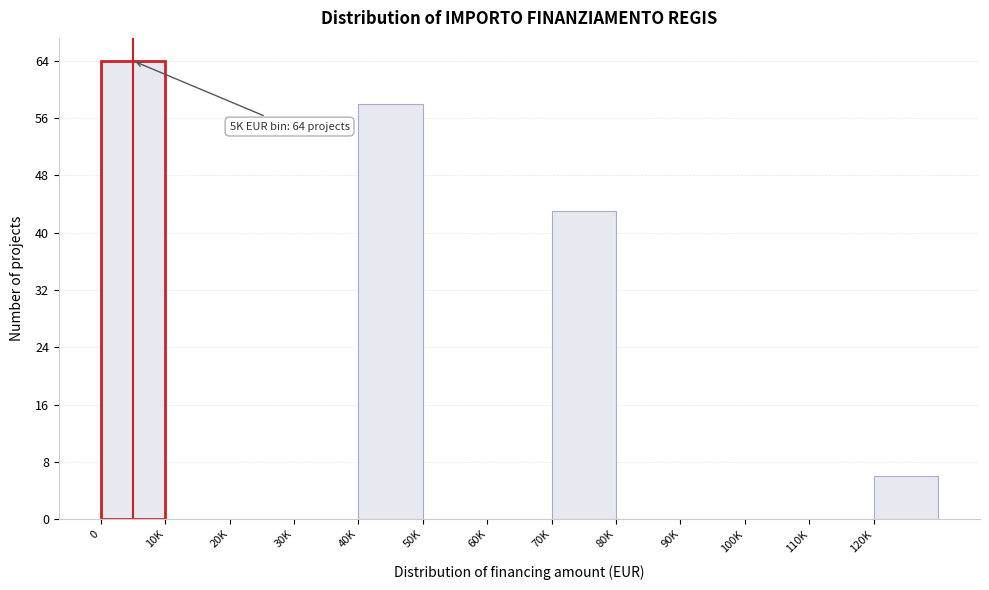

Reading left to right, extract all data points from this chart.

0=64	10K=0	20K=0	30K=0	40K=58	50K=0	60K=0	70K=43	80K=0	90K=0	100K=0	110K=0	120K=6